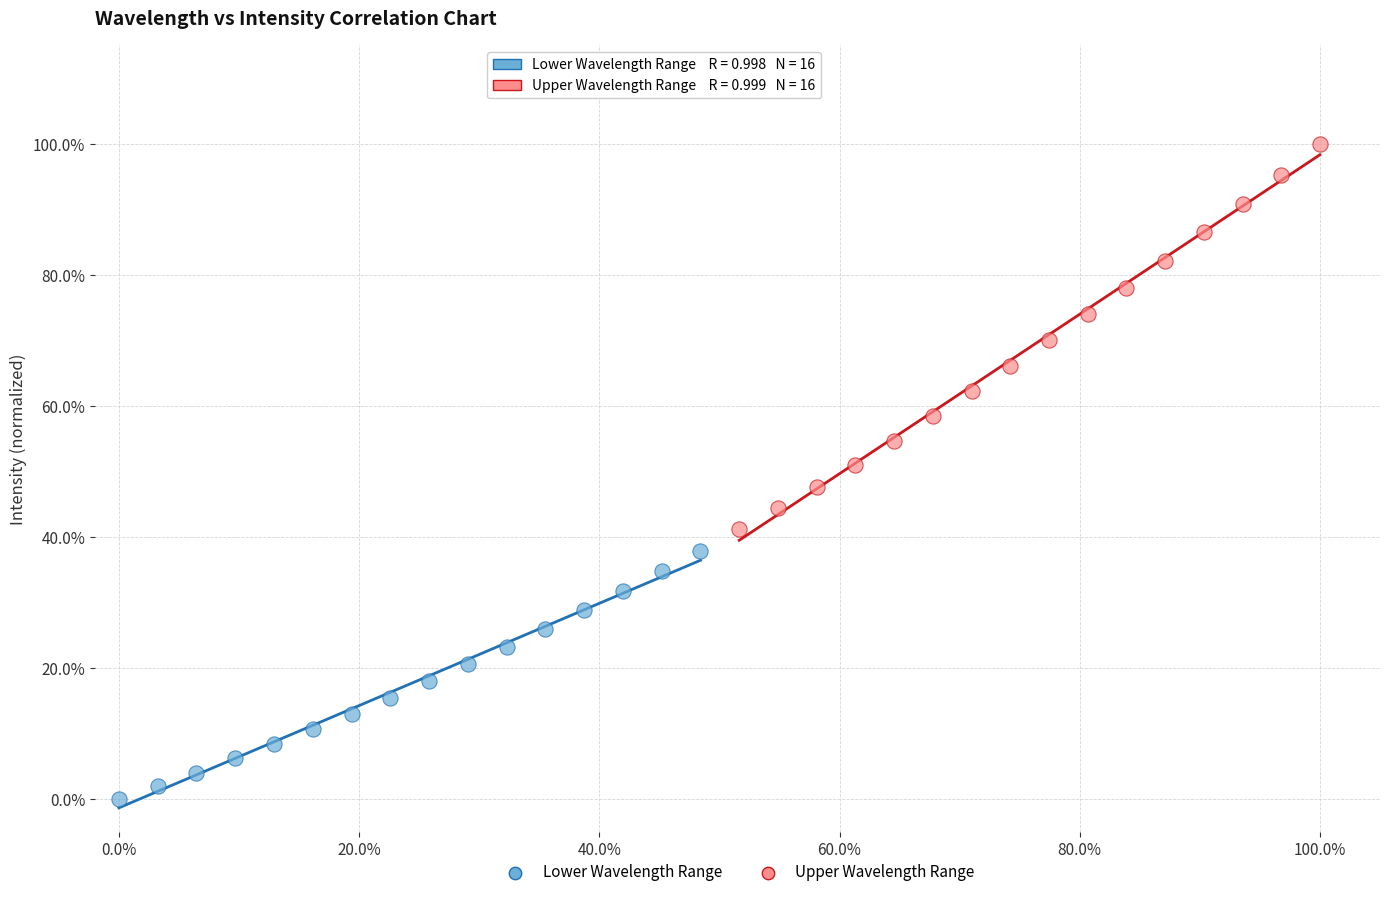

What are all the series names shown in the legend?

Lower Wavelength Range, Upper Wavelength Range